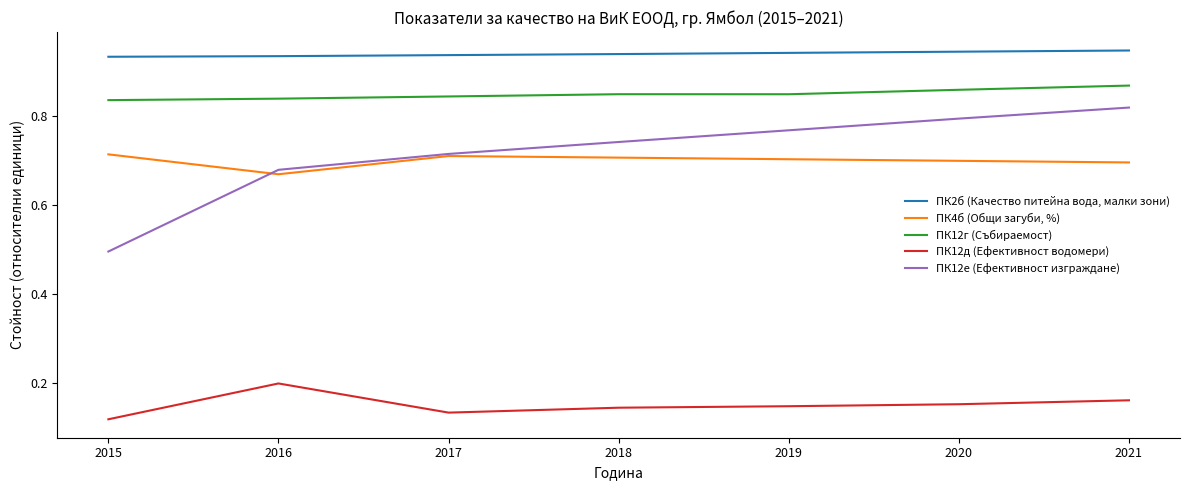

What are all the series names shown in the legend?

ПК2б (Качество питейна вода, малки зони), ПК4б (Общи загуби, %), ПК12г (Събираемост), ПК12д (Ефективност водомери), ПК12е (Ефективност изграждане)